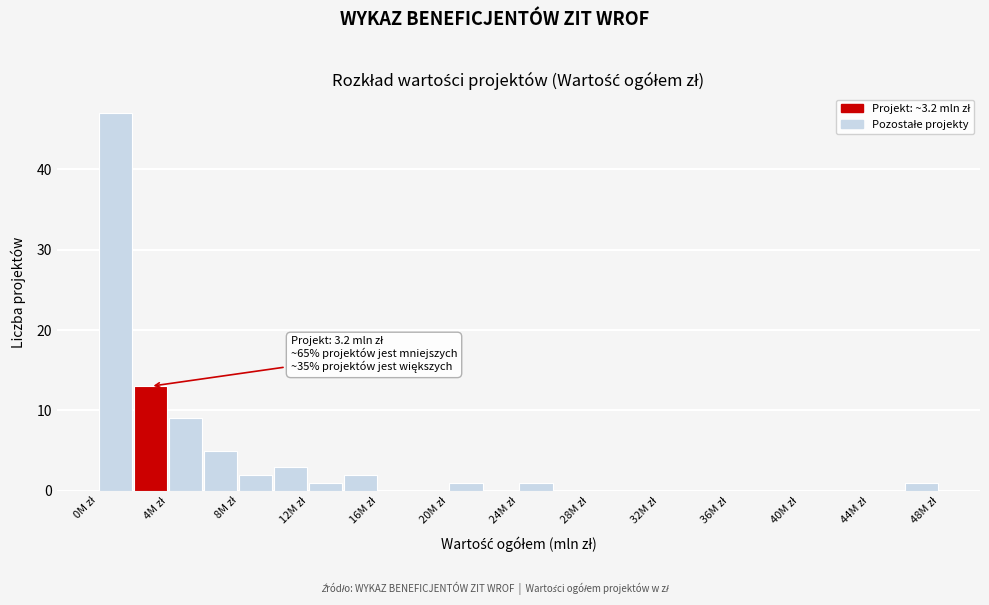

Which range on the x-axis has the tallest bar?

0 to 2